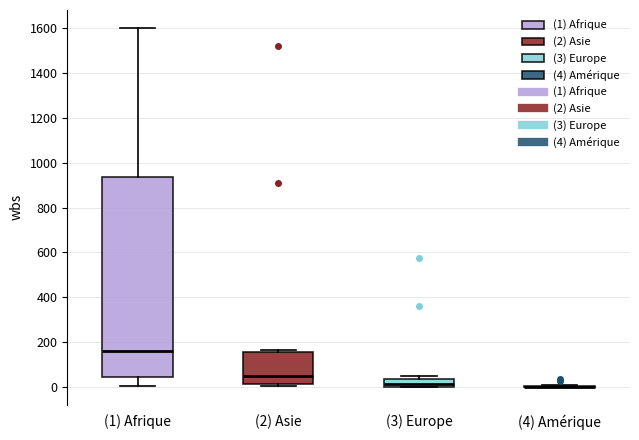

Reading left to right, transcribe this box plot: for each box, give where its median line is, the range the box spans, and where its two whiskers end, as read against the y-axis. The values are not printed on the chart, so give them approximately, as read against the axis.

(1) Afrique: median 160, box 40 to 940, whiskers 0 to 1600
(2) Asie: median 60, box 20 to 160, whiskers 0 to 160 (just above the box's upper edge)
(3) Europe: median 20, box 0 to 40, whiskers 0 to 40 (just above the box's upper edge)
(4) Amérique: box collapsed to a line at 0, whiskers 0 to 0